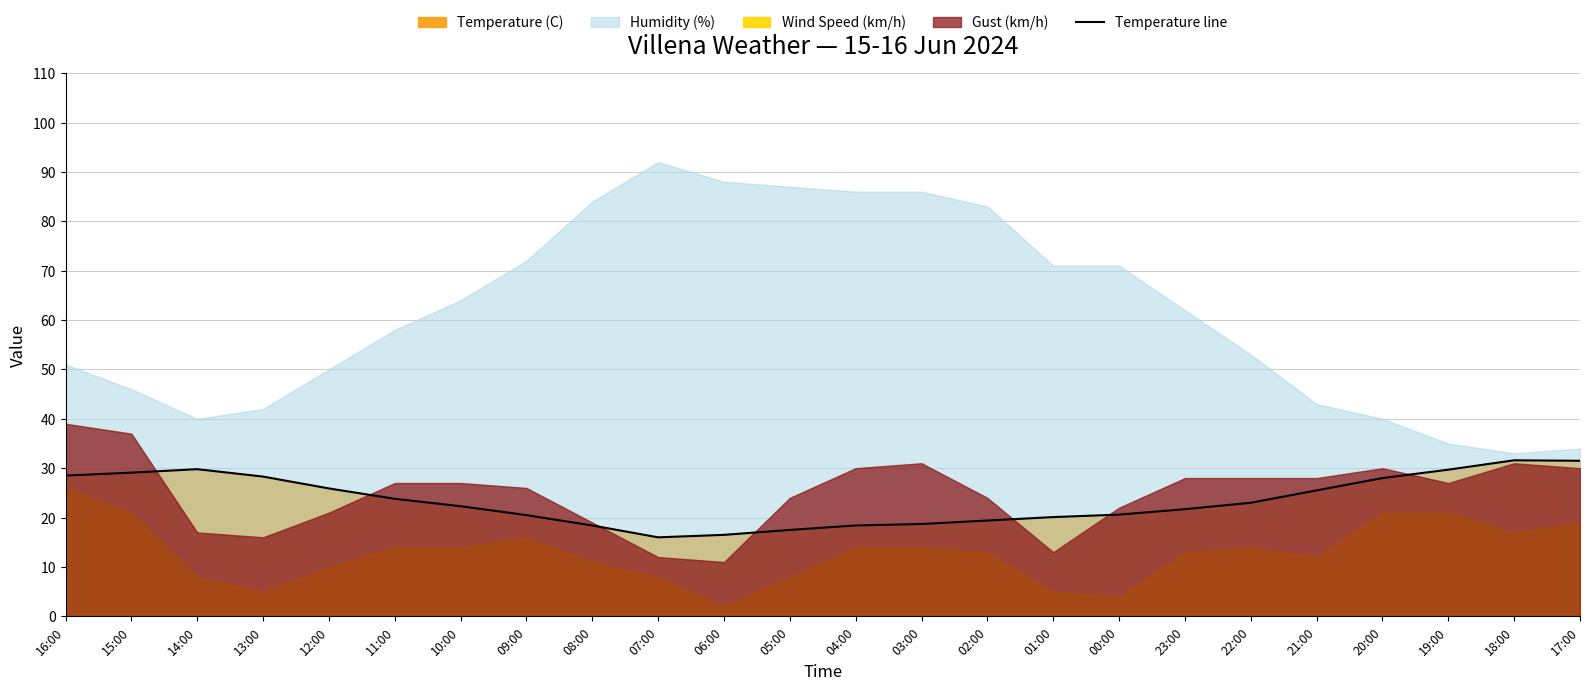

True or false: the data shows 28.5 at 16:00.

True